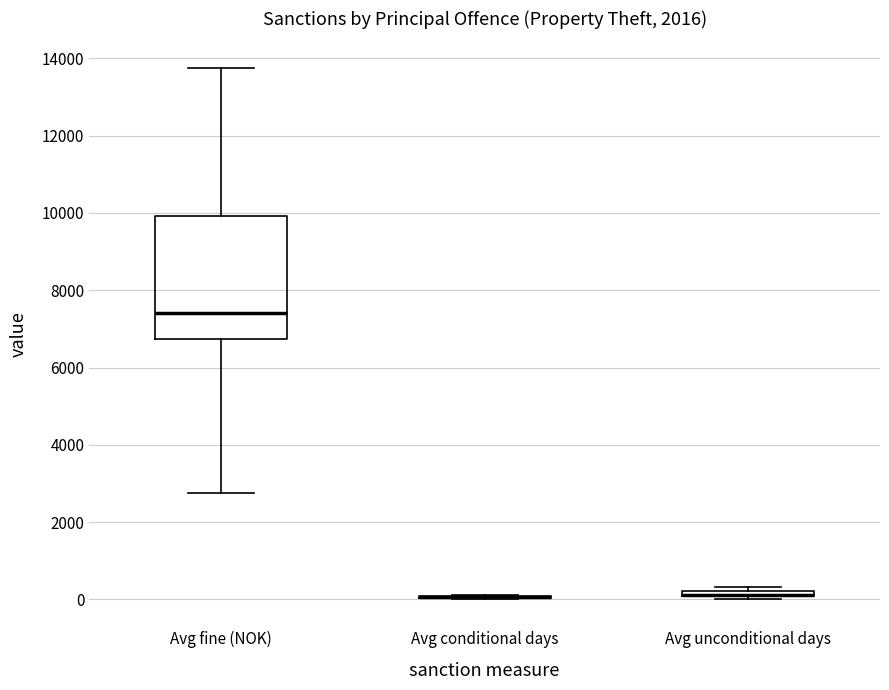

Which box is the tallest, from its lower edge to its upper edge?

Avg fine (NOK)